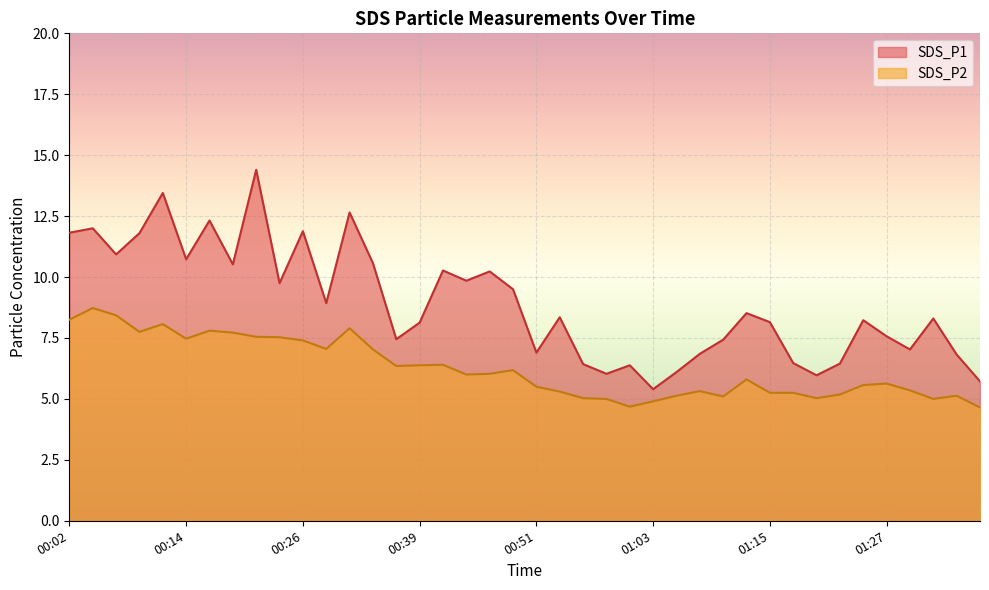

What is the value of the SDS_P2 point at the 39th from the left?

5.1